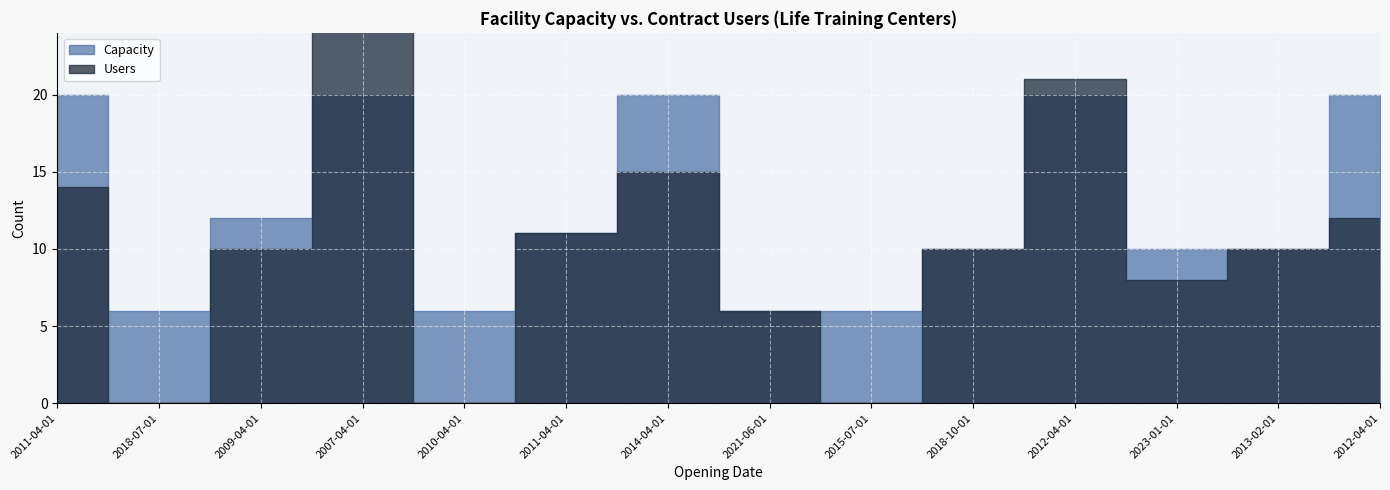

What is the total value across all series at 2018-07-01?

6